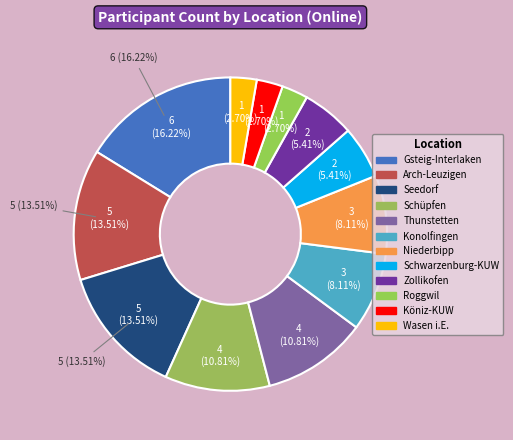

Between Schüpfen and Roggwil, which is larger?

Schüpfen